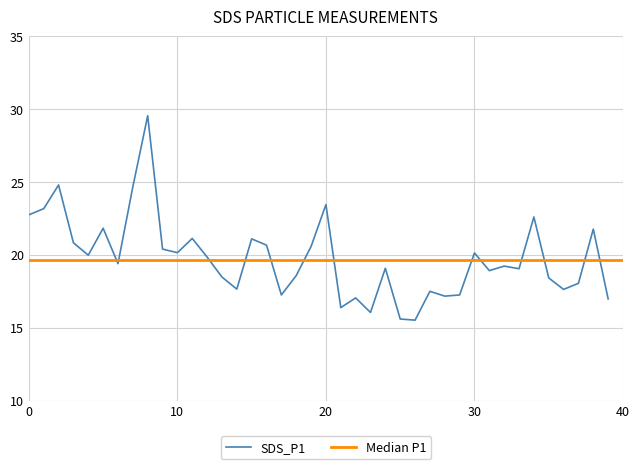

What is the sum of the values at 12 and 6?

39.2